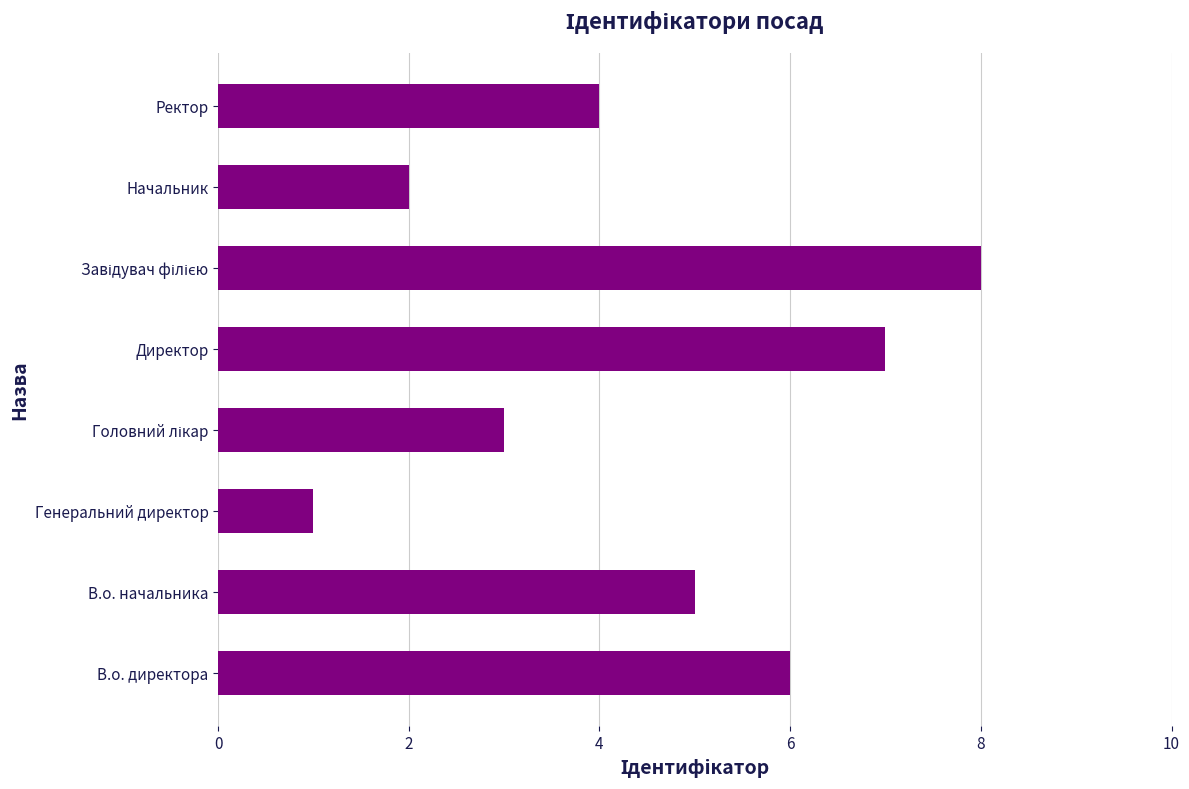

At which category does the chart reach its minimum across all series?

Генеральний директор